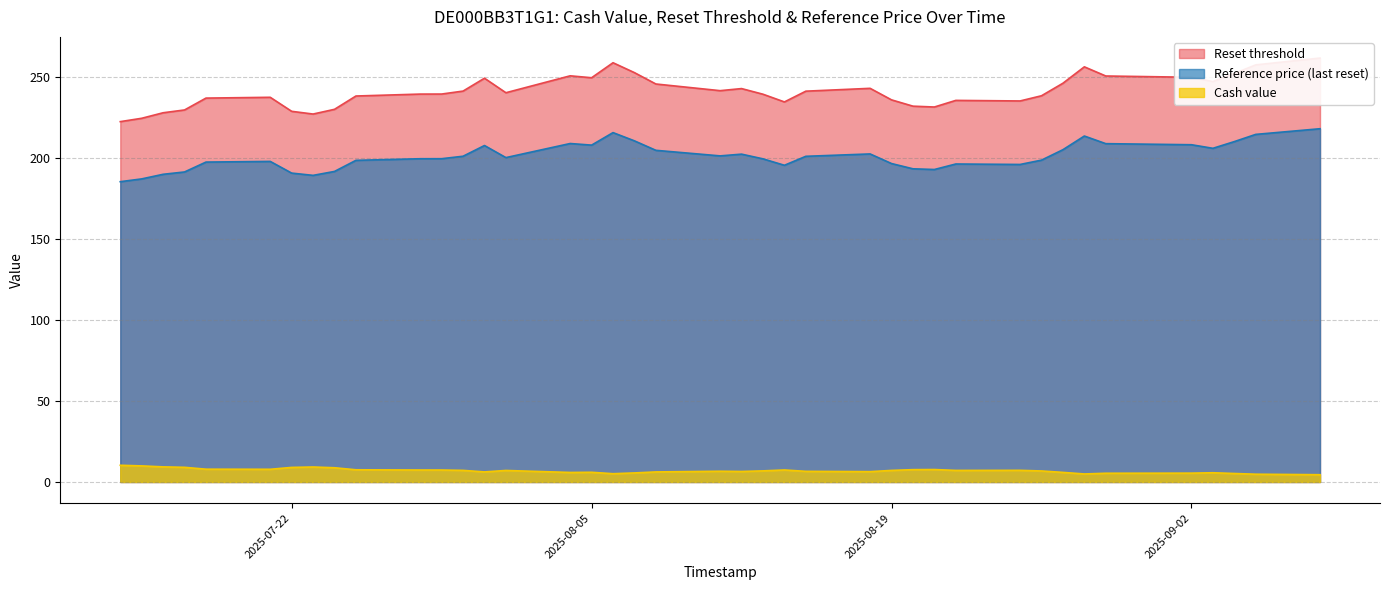

Which series has the widest spread of values?

Reset threshold